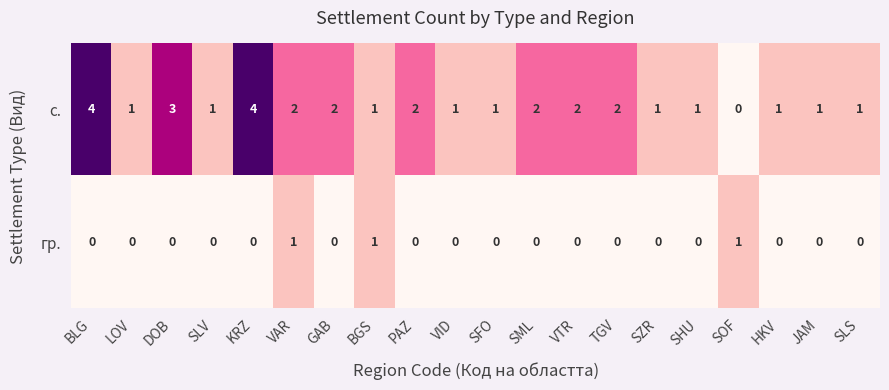

Rank the series at DOB from lowest to highest value.

гр., с.